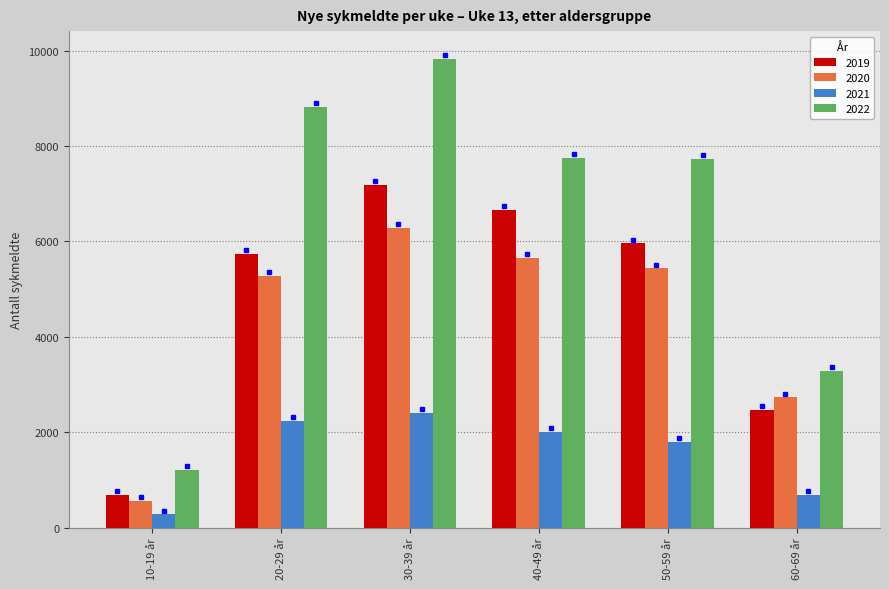

Which label corresponds to the smallest value in the chart?

10-19 år